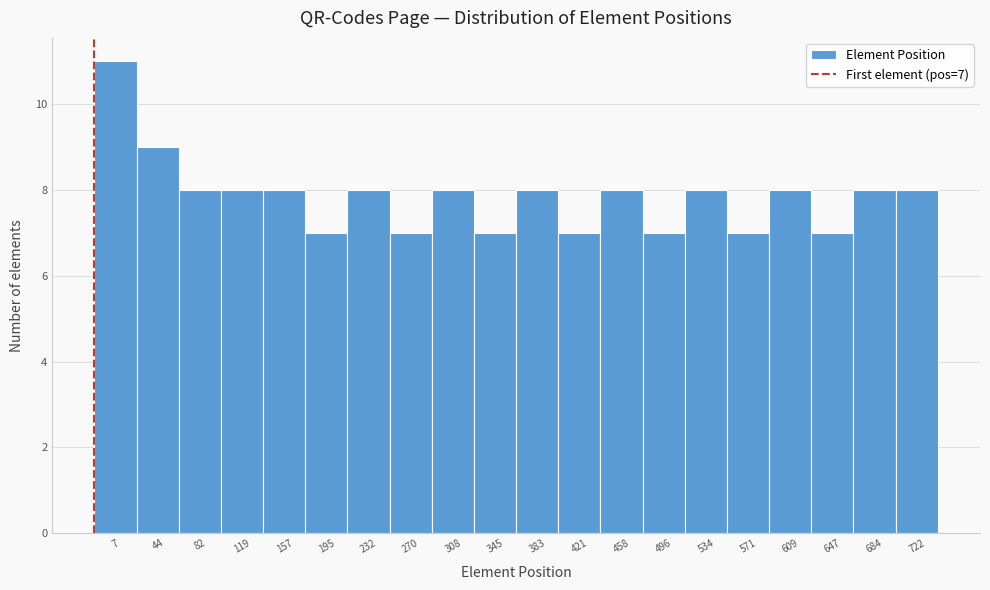

Reading left to right, list all the values displayed in this chart.

7=11	44=9	82=8	119=8	157=8	195=7	232=8	270=7	308=8	345=7	383=8	421=7	458=8	496=7	534=8	571=7	609=8	647=7	684=8	722=8